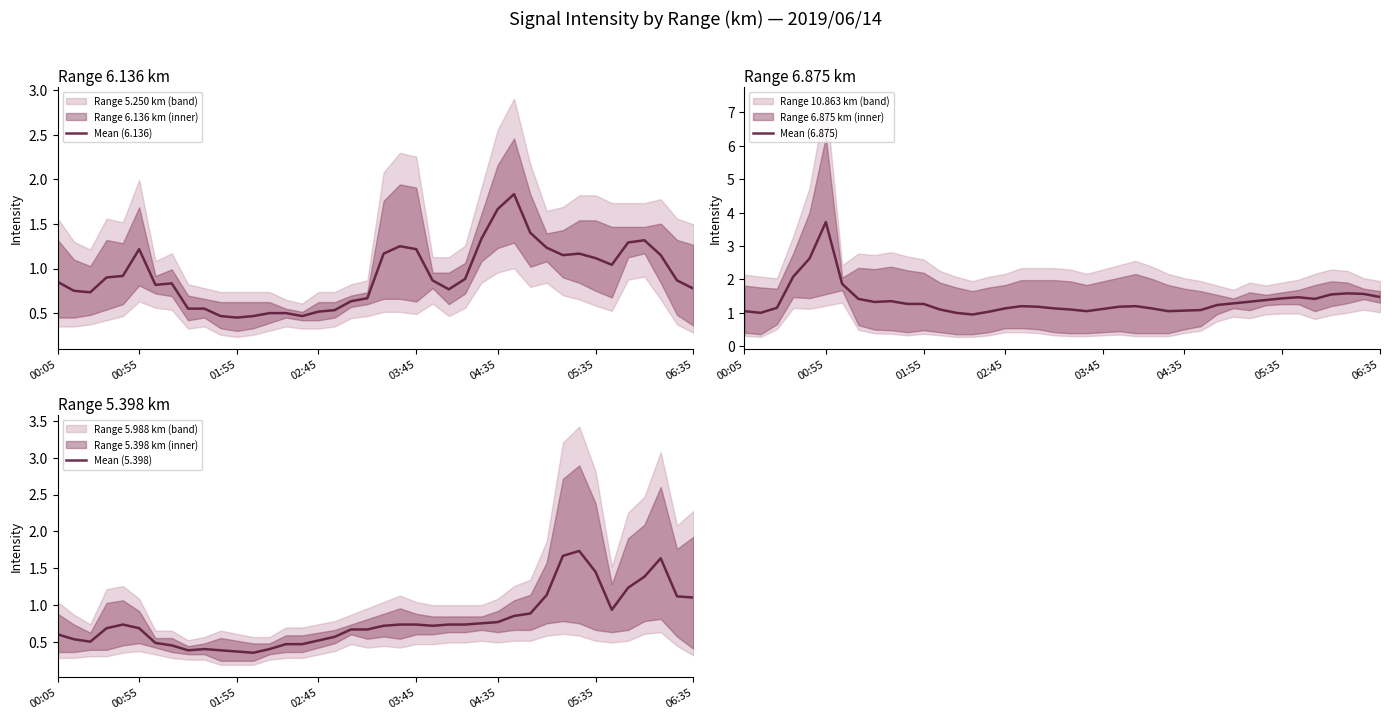

What is the average value of the Mean (6.875) series?

1.4